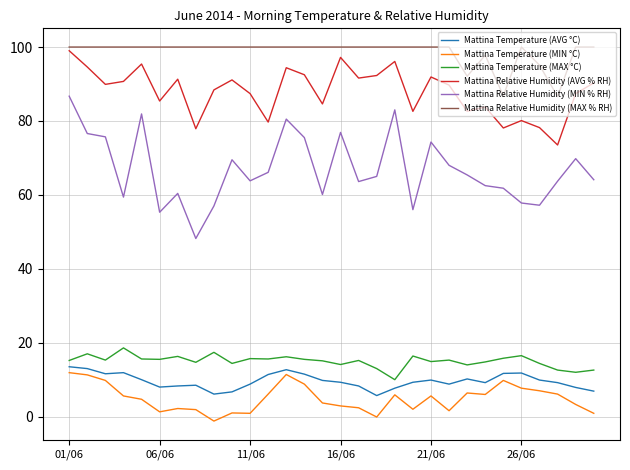

True or false: Mattina Relative Humidity (MAX % RH) and Mattina Temperature (AVG °C) cross at least once.

False